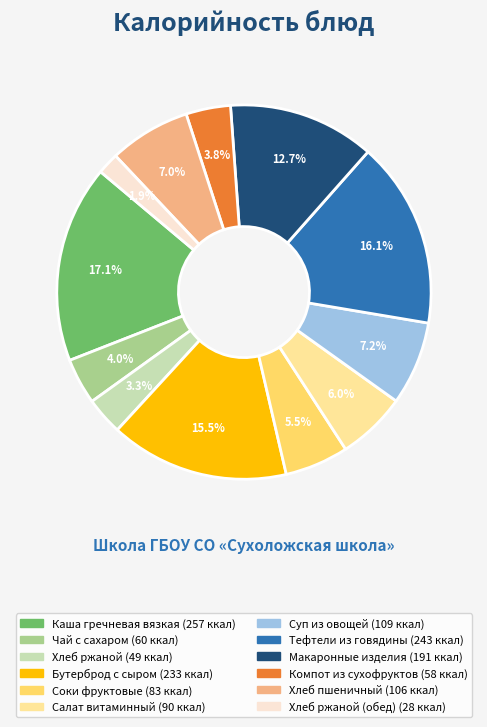

Does any single category account for the majority?

No